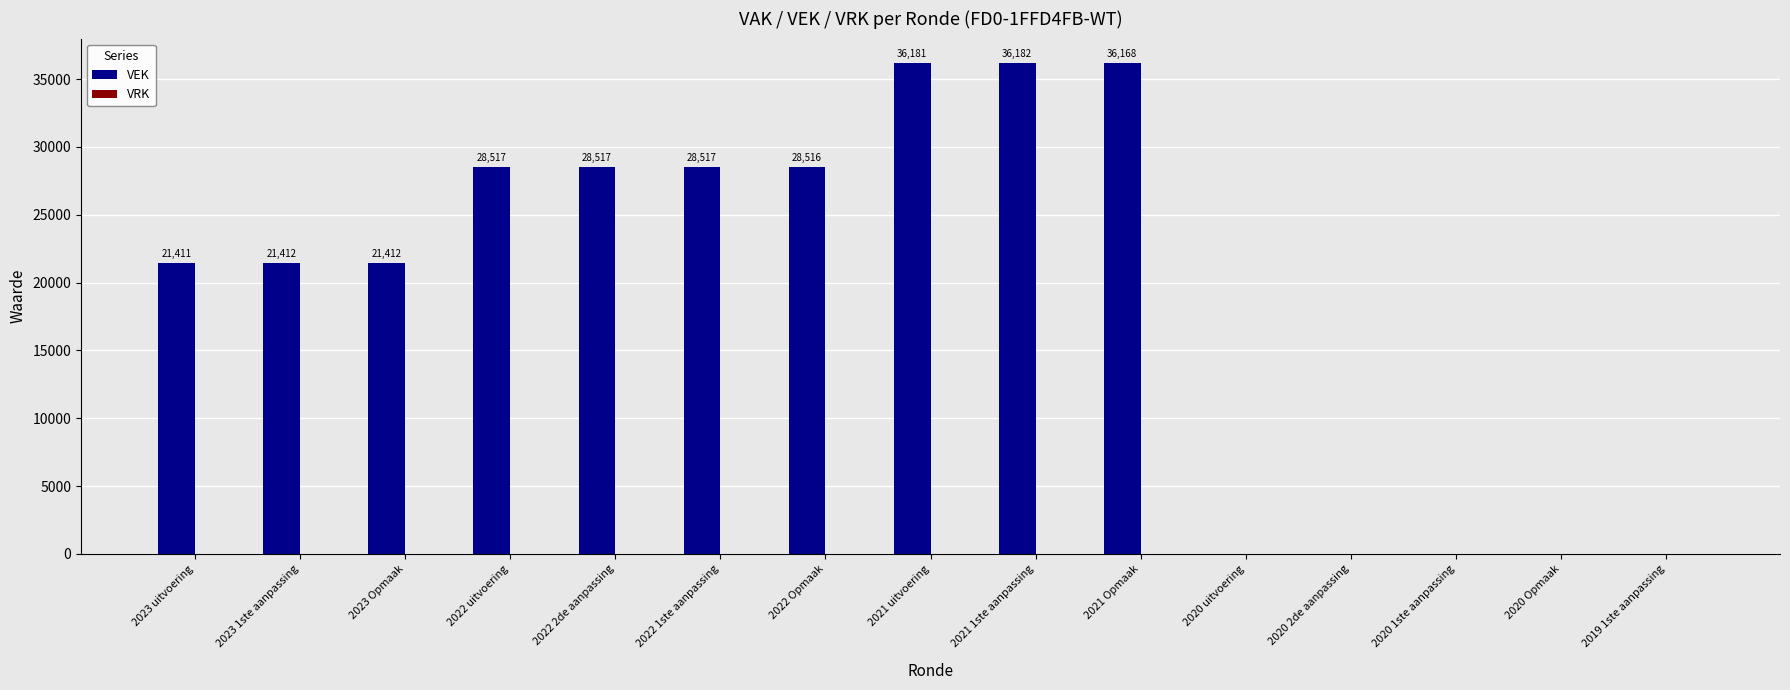

Where is the data nearest to the value 18091?

2023 uitvoering